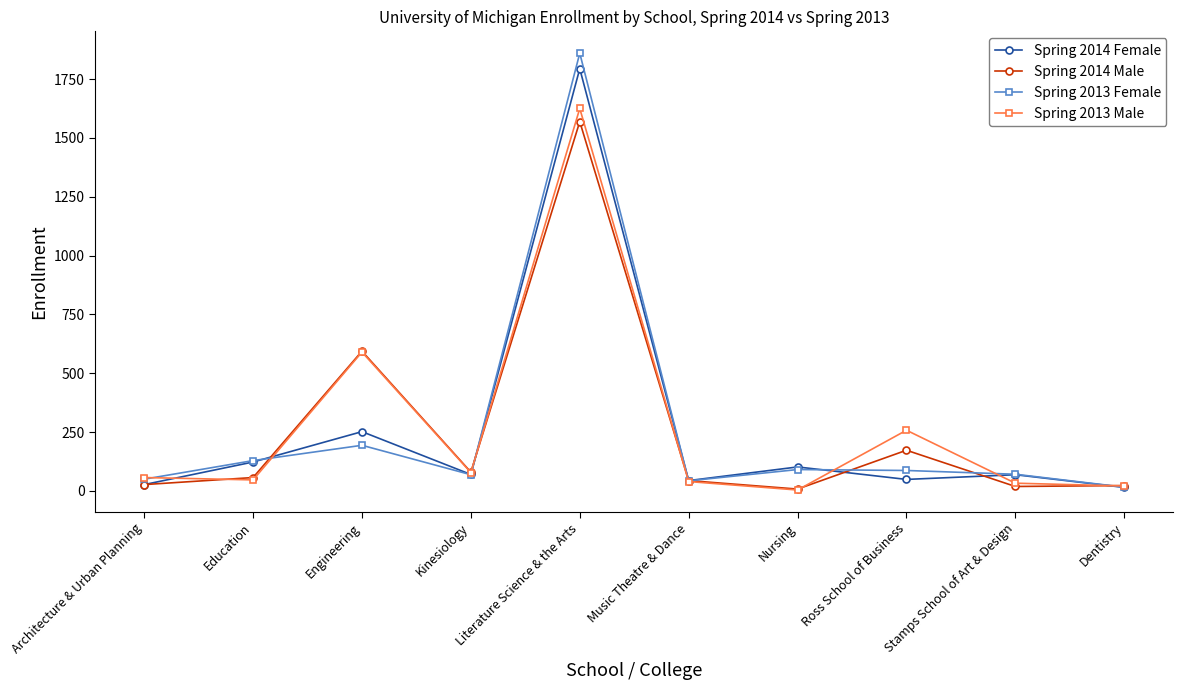

What is the difference between the highest and lowest values at Kinesiology?

11